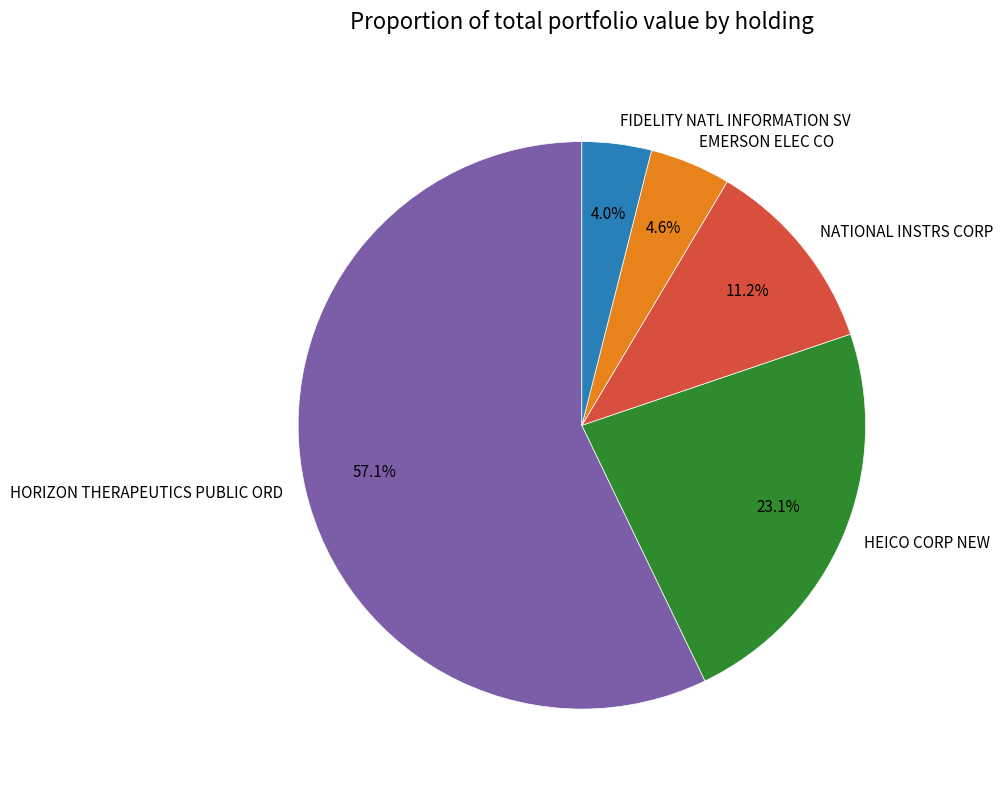

Rank the categories by value from highest to lowest.

HORIZON THERAPEUTICS PUBLIC ORD, HEICO CORP NEW, NATIONAL INSTRS CORP, EMERSON ELEC CO, FIDELITY NATL INFORMATION SV